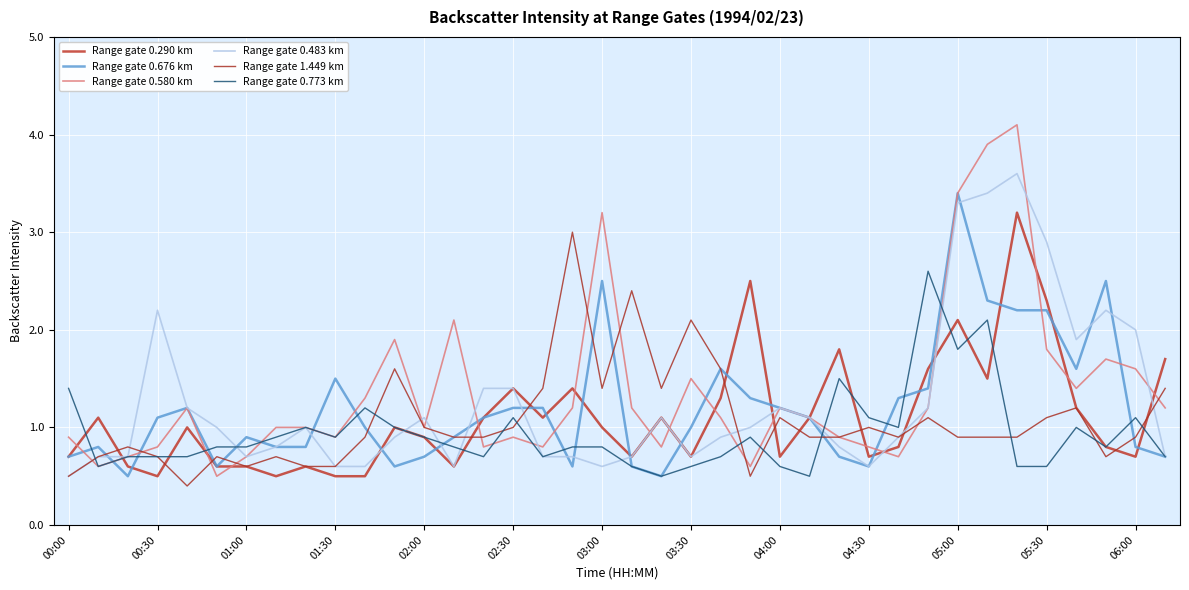

Does the chart display data point markers on the line(s)?

No